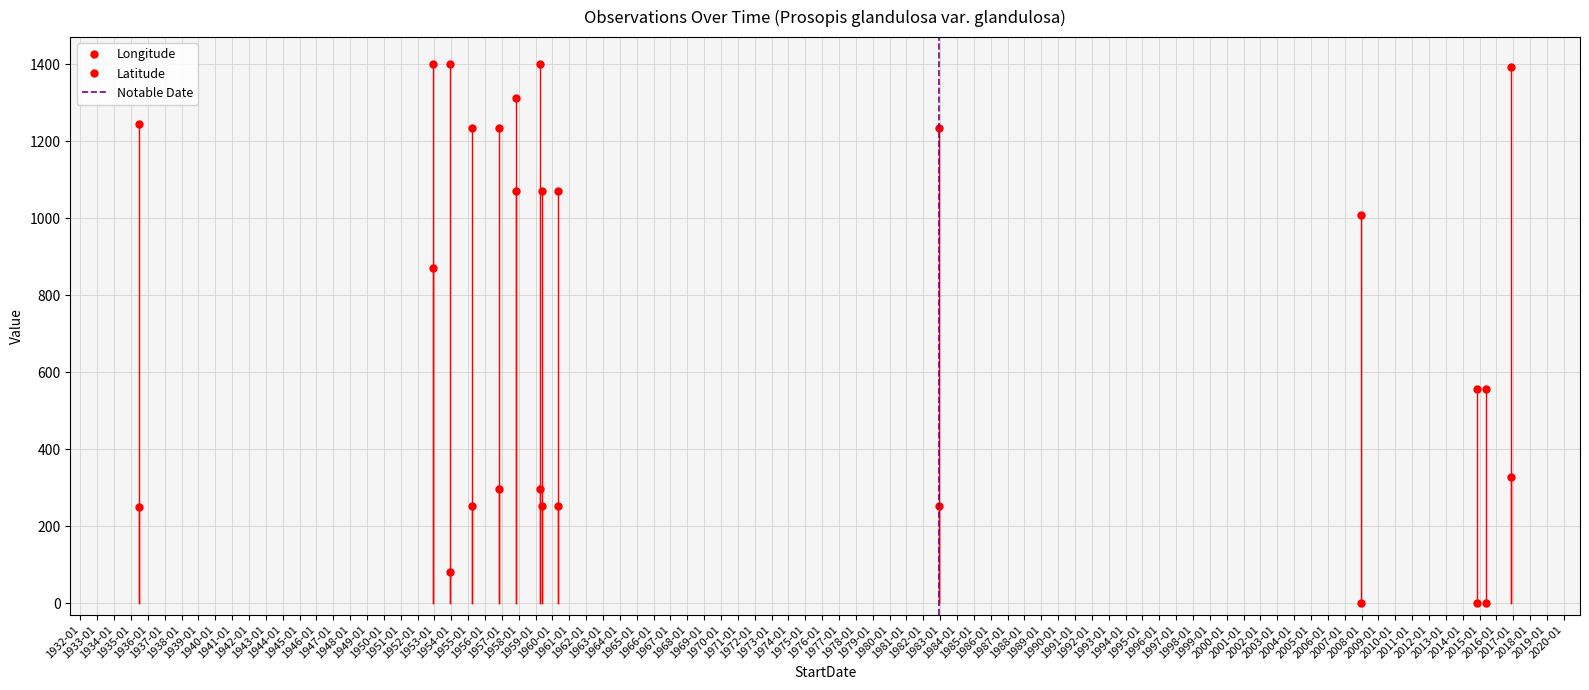

Which series has the largest range (max minus min)?

Longitude